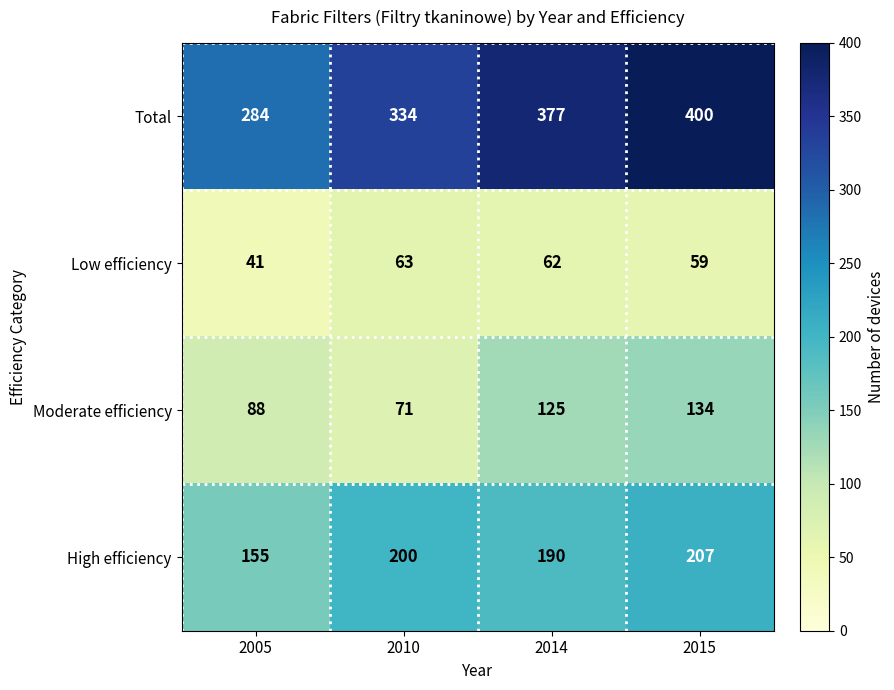

Rank the series by their average value, from lowest to highest.

Low efficiency, Moderate efficiency, High efficiency, Total